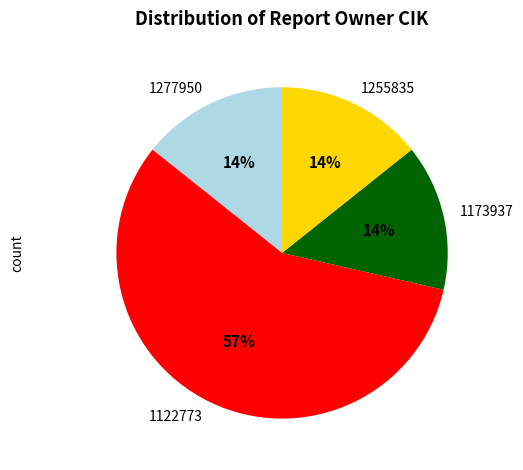

To the nearest percent, what percentage of the pie is 1173937?

14%